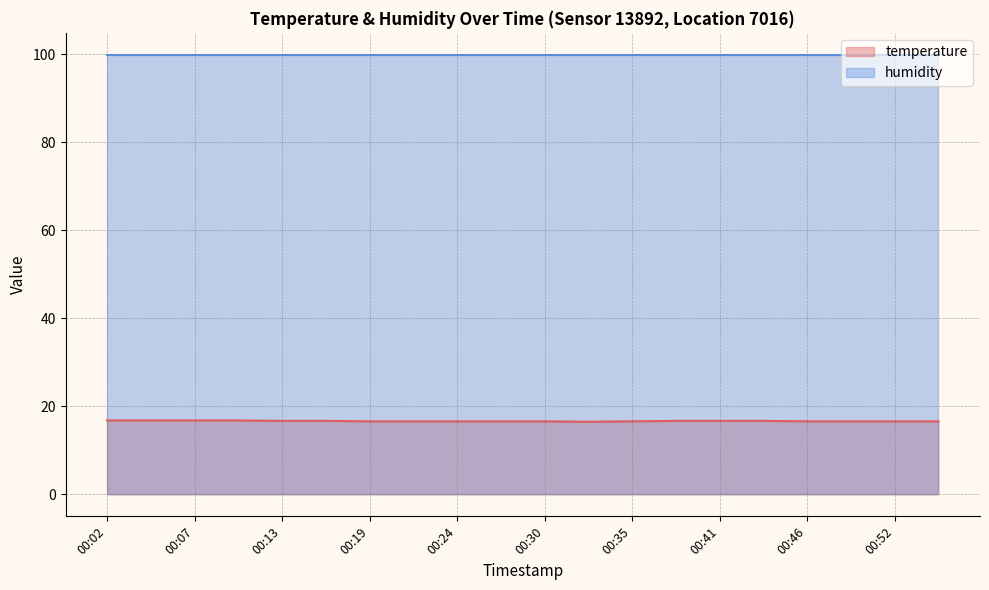

Count the values in the range 16 to 17.

20